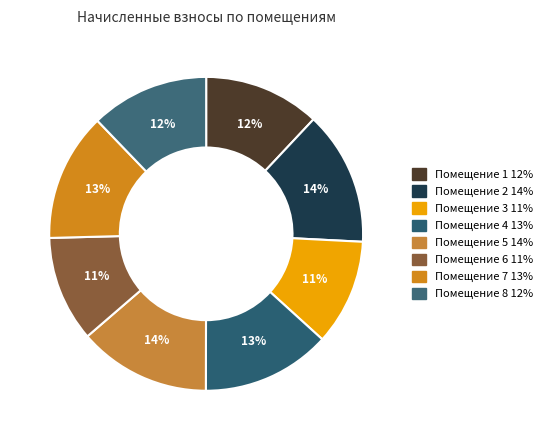

Which slice is the smallest?

6